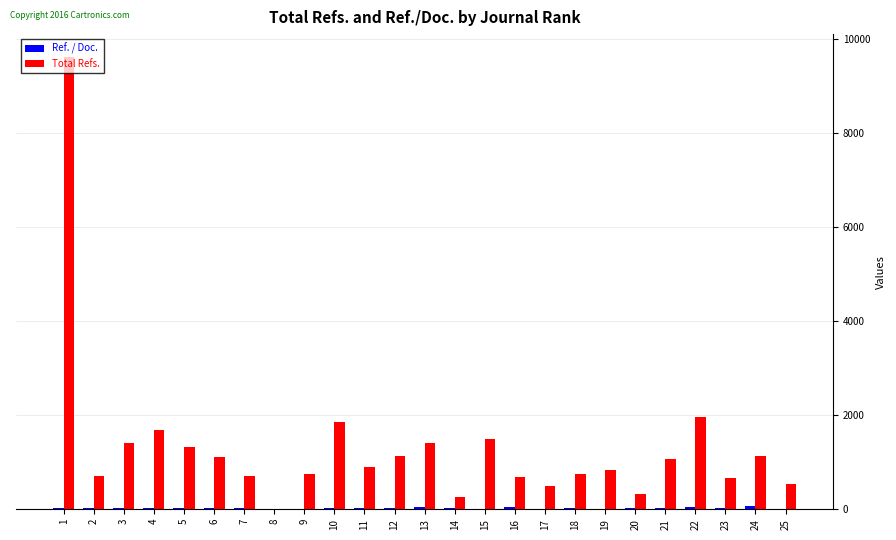

The Total Refs. series shows 1110 at 6. True or false?

True